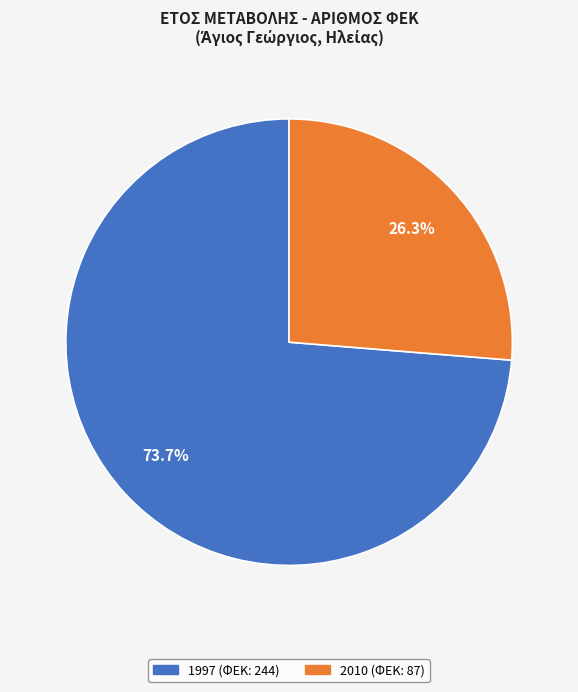

Is there a majority slice in this chart?

Yes